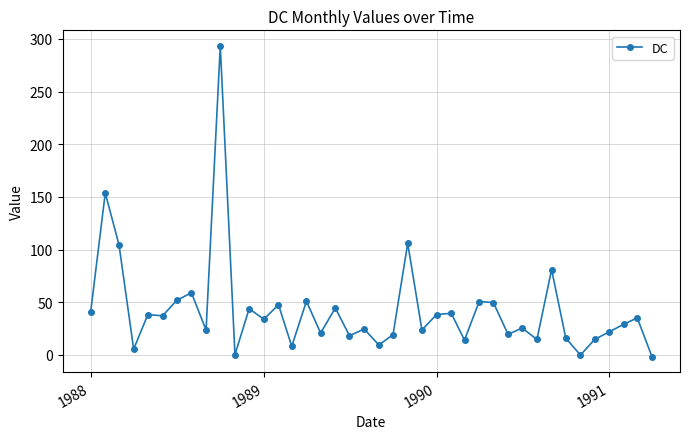

What is the greatest value displayed?

293.4